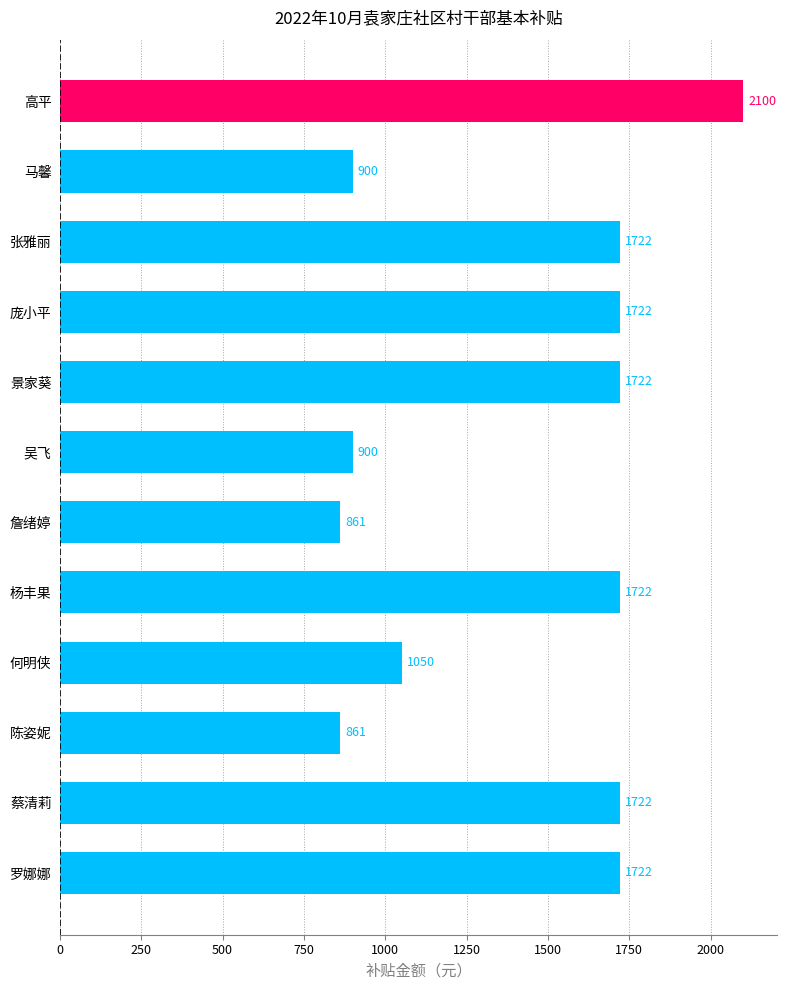

What is the difference between the maximum and minimum values?

1239